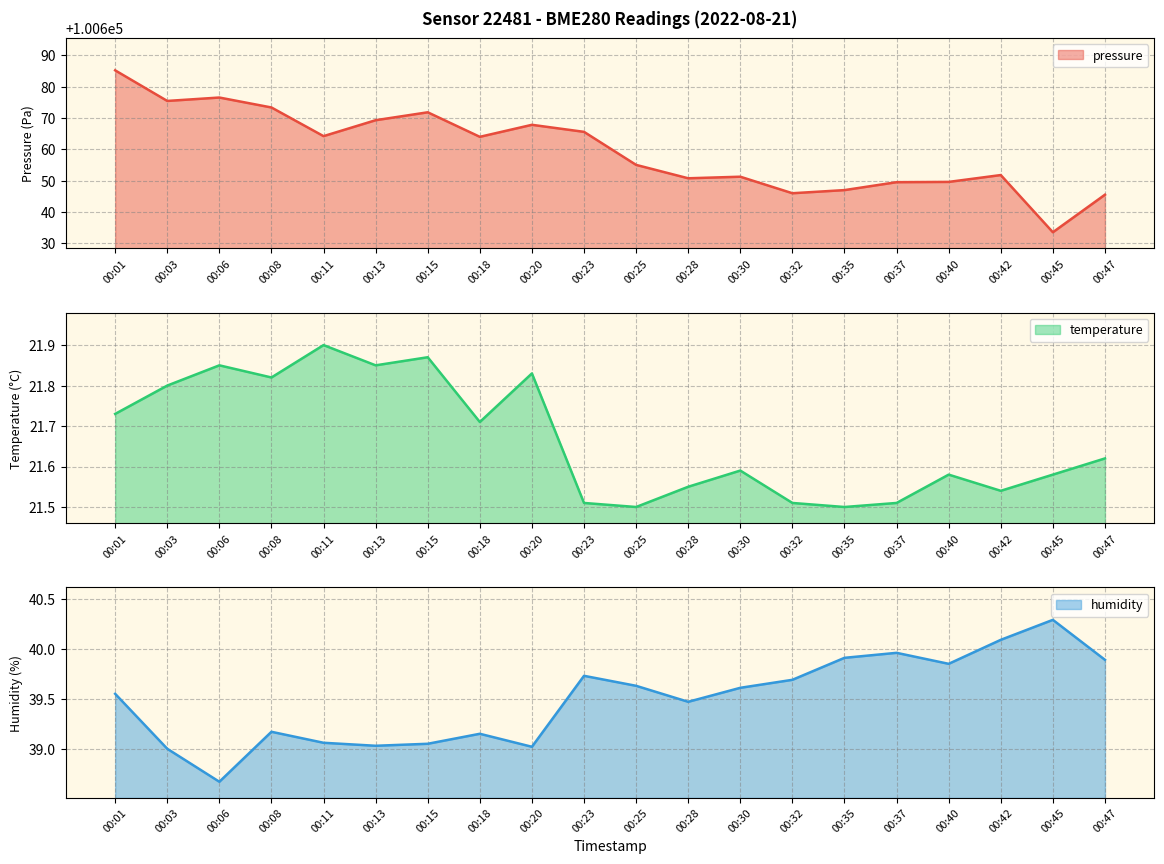

What are all the series names shown in the legend?

pressure, temperature, humidity